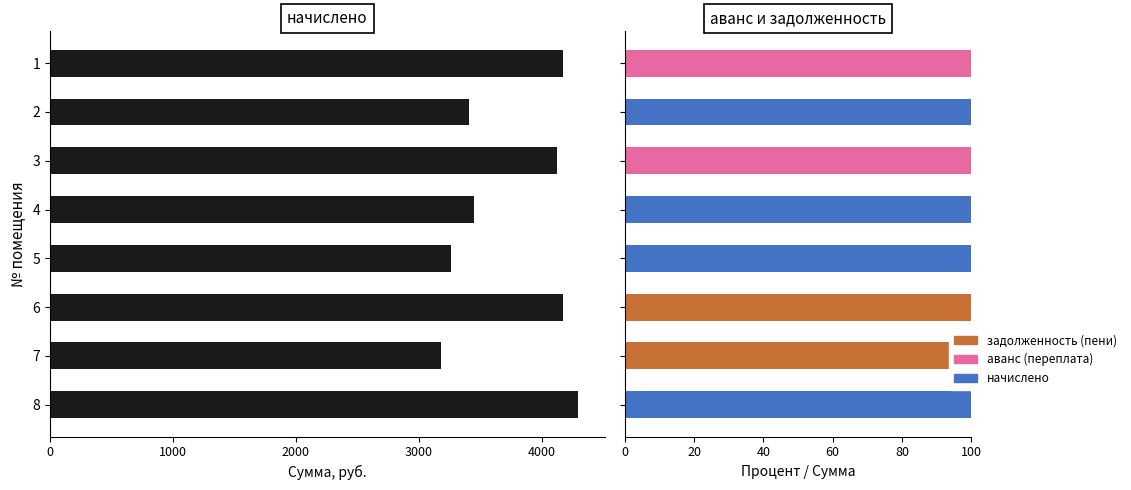

Which series has the largest total across all categories?

начислено